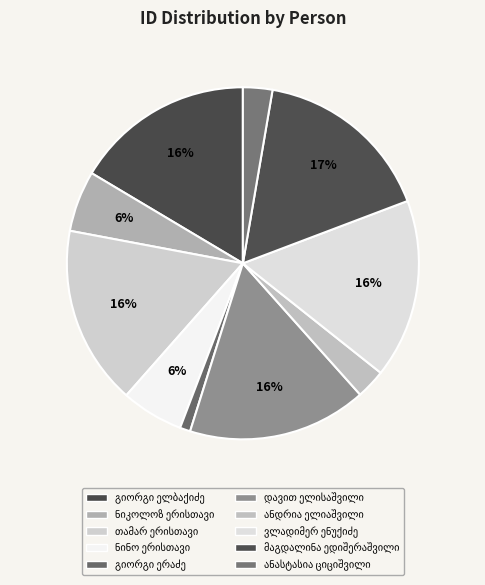

To the nearest percent, what portion does თამარ ერისთავი represent?

16%